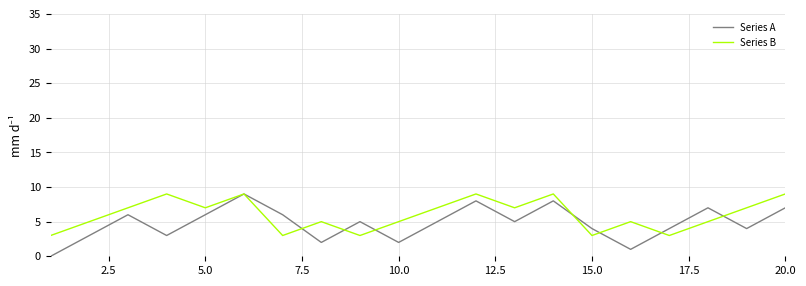

Rank the series by their average value, from lowest to highest.

Series A, Series B